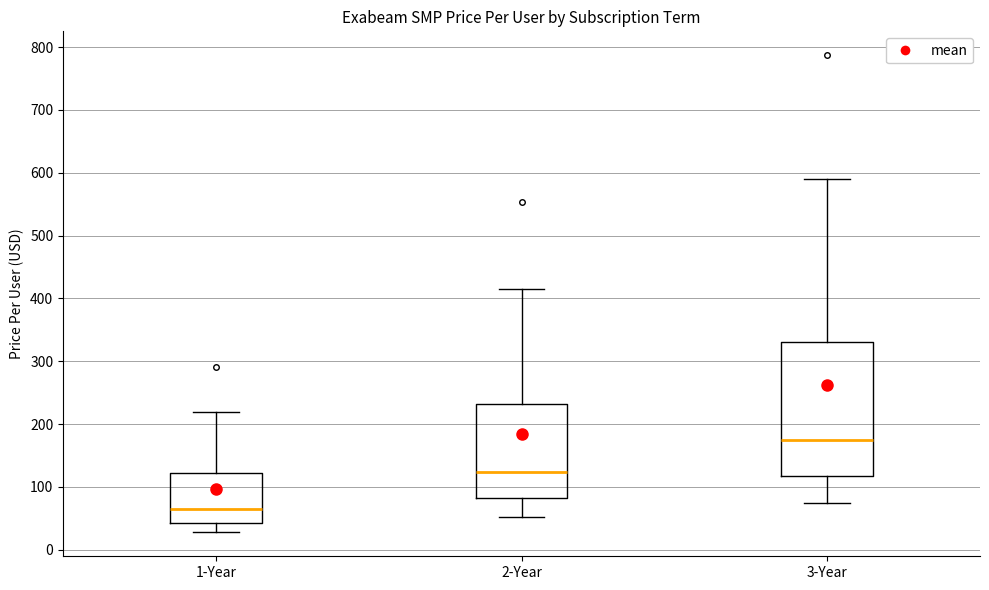

Which box's median line is the lowest?

1-Year